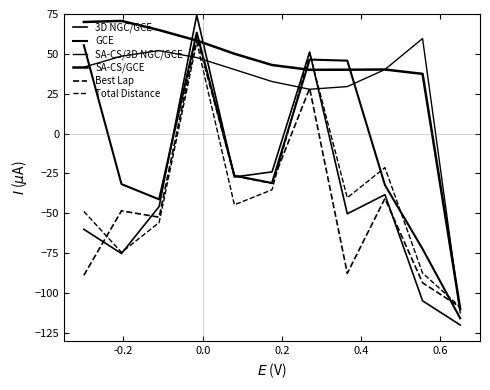

Reading right to left, what are all the values shown in this chart?

3D NGC/GCE: -120.0	-104.8	-38.3	-50.3	51.2	-24.0	-27.2	74.3	-45.7	-75.2	-60.0
GCE: -115.8	-72.3	-32.2	45.8	46.4	-31.0	-26.4	63.3	-41.2	-31.7	55.4
SA-CS/3D NGC/GCE: -112.4	59.6	40.2	29.5	27.8	32.7	40.2	47.7	52.0	48.6	41.7
SA-CS/GCE: -110.0	37.5	40.2	40.1	40.0	43.0	50.1	58.4	64.9	70.7	70.0
Best Lap: -108.8	-93.5	-40.7	-87.6	28.4	-31.2	-26.5	60.7	-52.4	-48.4	-88.8
Total Distance: -108.8	-87.4	-21.3	-40.2	50.5	-35.2	-44.6	57.3	-55.8	-74.5	-48.8